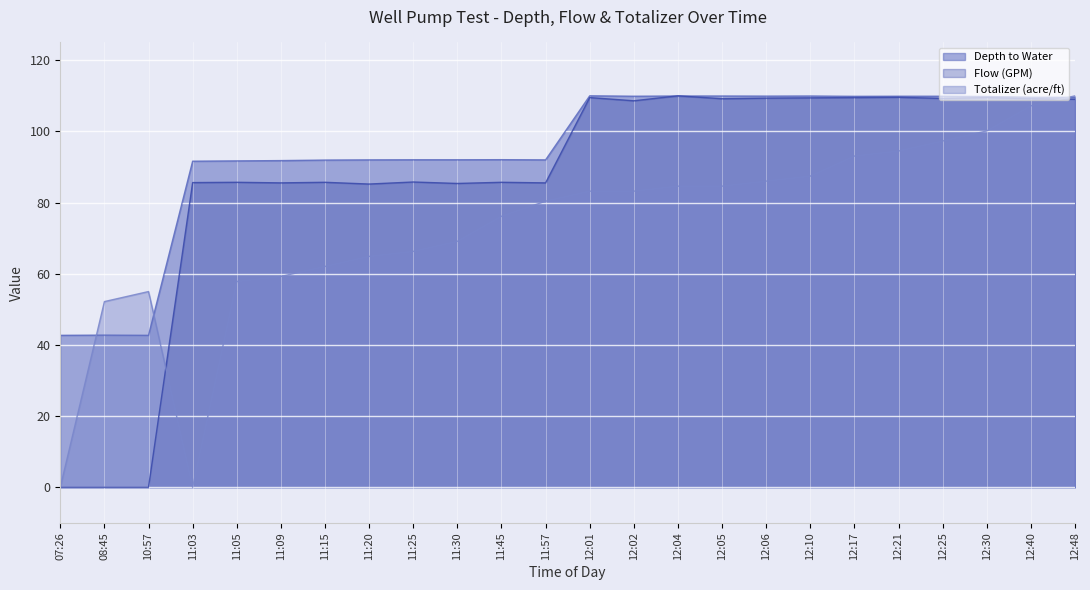

How many categories are shown in the chart?

24